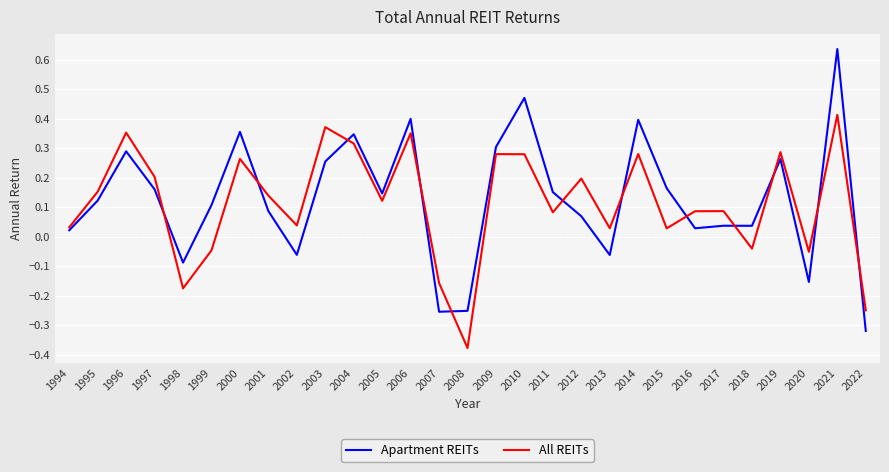

Is the value of Apartment REITs at 1996 greater than the value of All REITs at 2006?

No